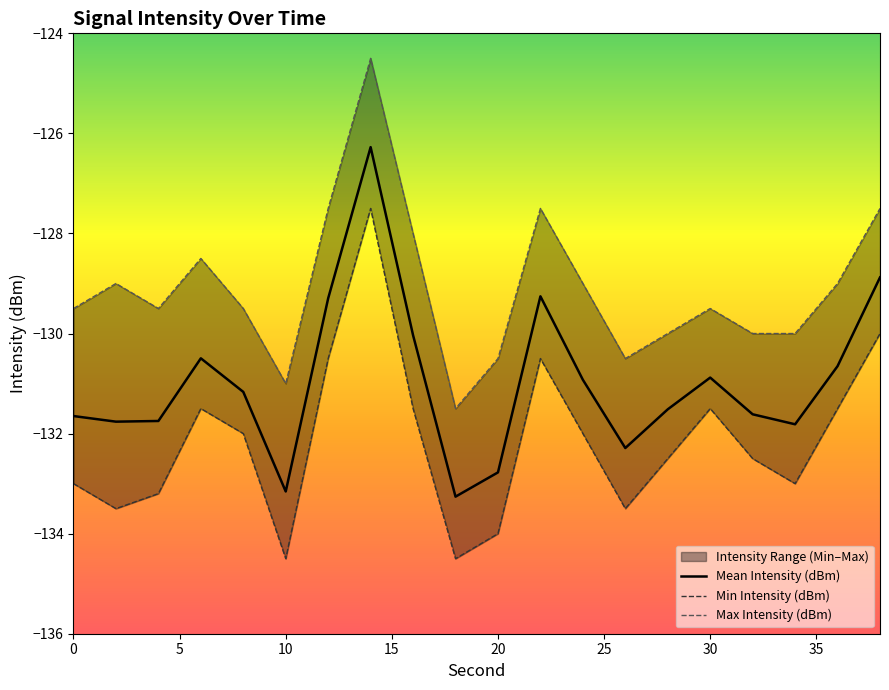

How many values in the Min Intensity (dBm) series exceed -132?

8